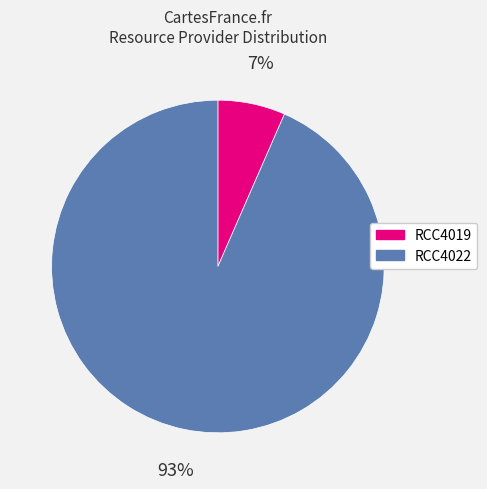

Is there any slice that represents more than half of the pie?

Yes